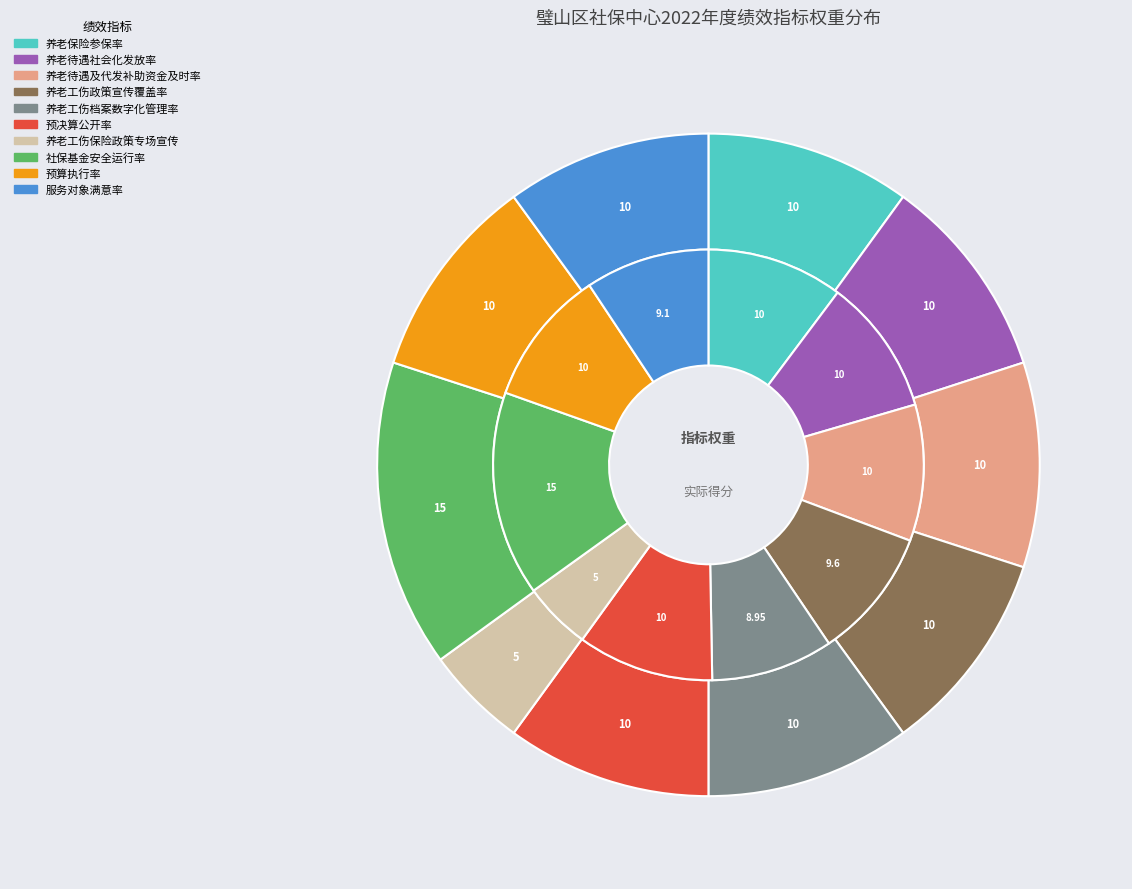

To the nearest percent, what is the combined percentage of 预算执行率 and 服务对象满意率?

20%